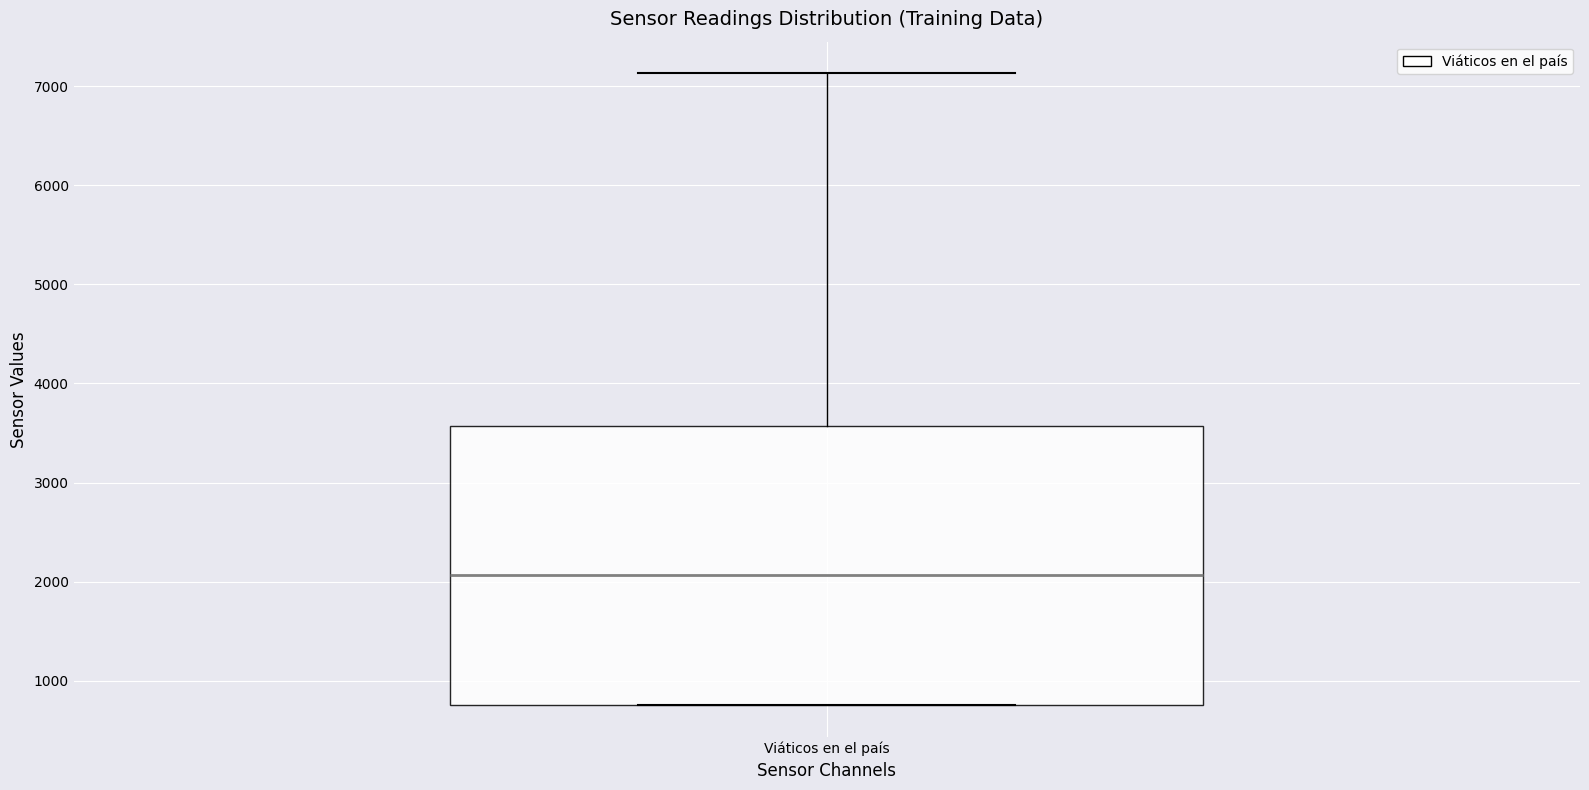

Read this box plot against the y-axis: the position of the median line, the range covered by the box, and the ends of both whiskers. The values are not printed on the chart, so give them approximately, as read against the axis.

median 2100, box 800 to 3600, whiskers 800 to 7100